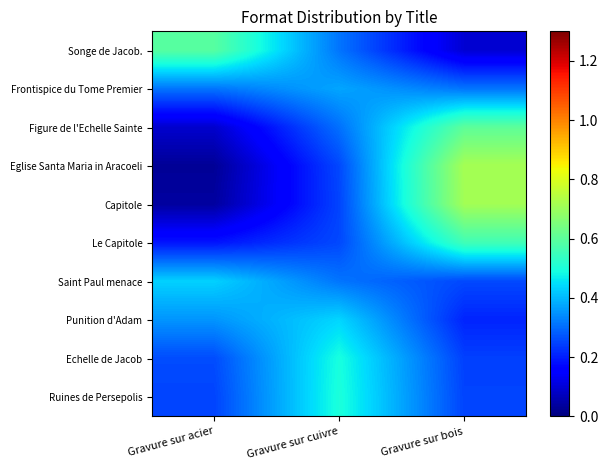

Reading right to left, transcribe all the data shown in this chart.

Songe de Jacob.: Gravure sur bois=0.1	Gravure sur cuivre=0.3	Gravure sur acier=0.6
Frontispice du Tome Premier: Gravure sur bois=0.3	Gravure sur cuivre=0.4	Gravure sur acier=0.3
Figure de l'Echelle Sainte: Gravure sur bois=0.6	Gravure sur cuivre=0.3	Gravure sur acier=0.1
Eglise Santa Maria in Aracoeli: Gravure sur bois=0.7	Gravure sur cuivre=0.3	Gravure sur acier=0.0
Capitole: Gravure sur bois=0.7	Gravure sur cuivre=0.3	Gravure sur acier=0.0
Le Capitole: Gravure sur bois=0.6	Gravure sur cuivre=0.3	Gravure sur acier=0.2
Saint Paul menace: Gravure sur bois=0.3	Gravure sur cuivre=0.3	Gravure sur acier=0.4
Punition d'Adam: Gravure sur bois=0.2	Gravure sur cuivre=0.4	Gravure sur acier=0.4
Echelle de Jacob: Gravure sur bois=0.2	Gravure sur cuivre=0.5	Gravure sur acier=0.3
Ruines de Persepolis: Gravure sur bois=0.3	Gravure sur cuivre=0.5	Gravure sur acier=0.3